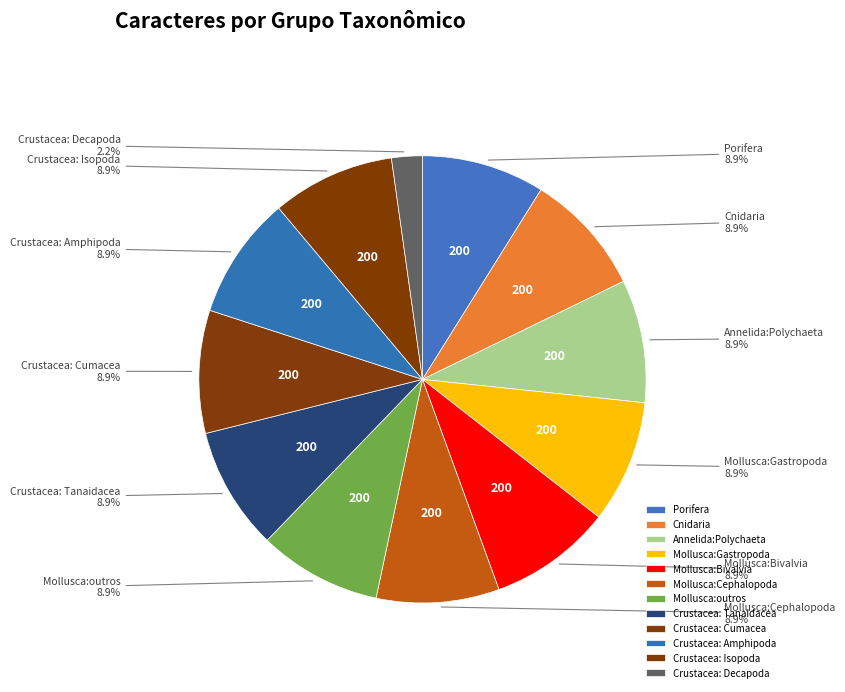

Does Crustacea: Cumacea represent more than half of the total?

No